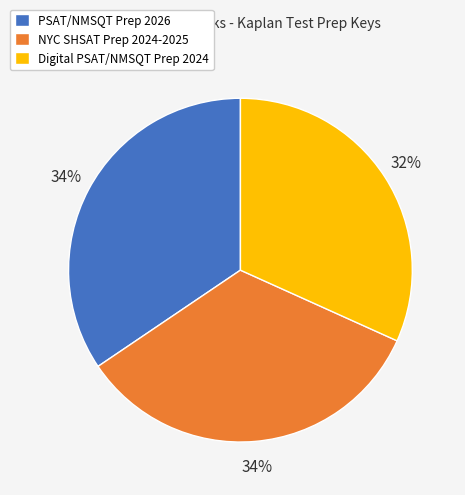

To the nearest percent, what is the combined percentage of NYC SHSAT Prep 2024-2025 and Digital PSAT/NMSQT Prep 2024?

66%